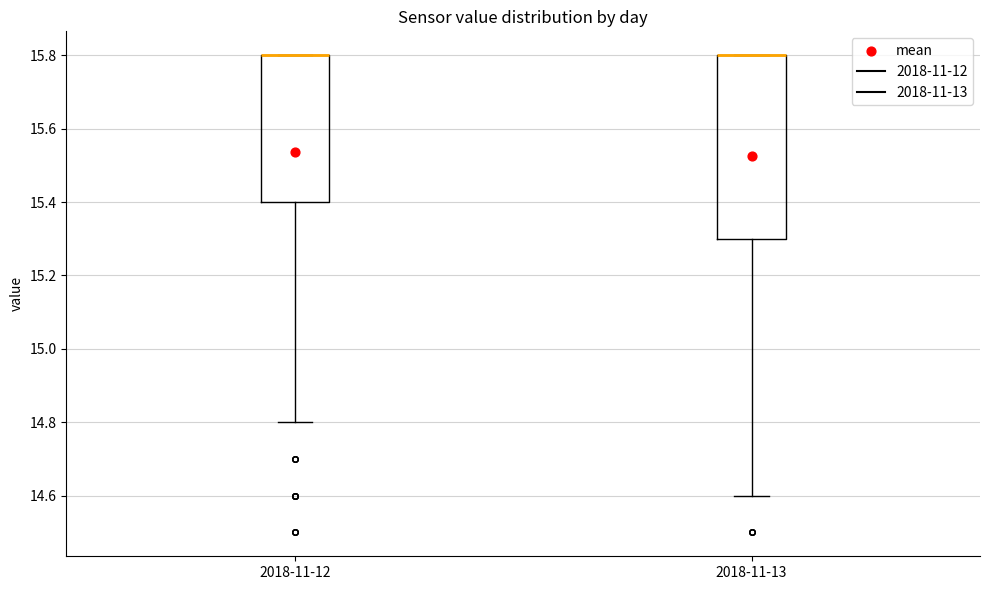

Reading left to right, read every box against the y-axis: the position of its median line, the range the box covers, and the ends of its whiskers. The values are not printed on the chart, so give them approximately, as read against the axis.

2018-11-12: median 15.8 (drawn on the box's upper edge), box 15.4 to 15.8, whiskers 14.8 to 15.8
2018-11-13: median 15.8 (drawn on the box's upper edge), box 15.3 to 15.8, whiskers 14.6 to 15.8